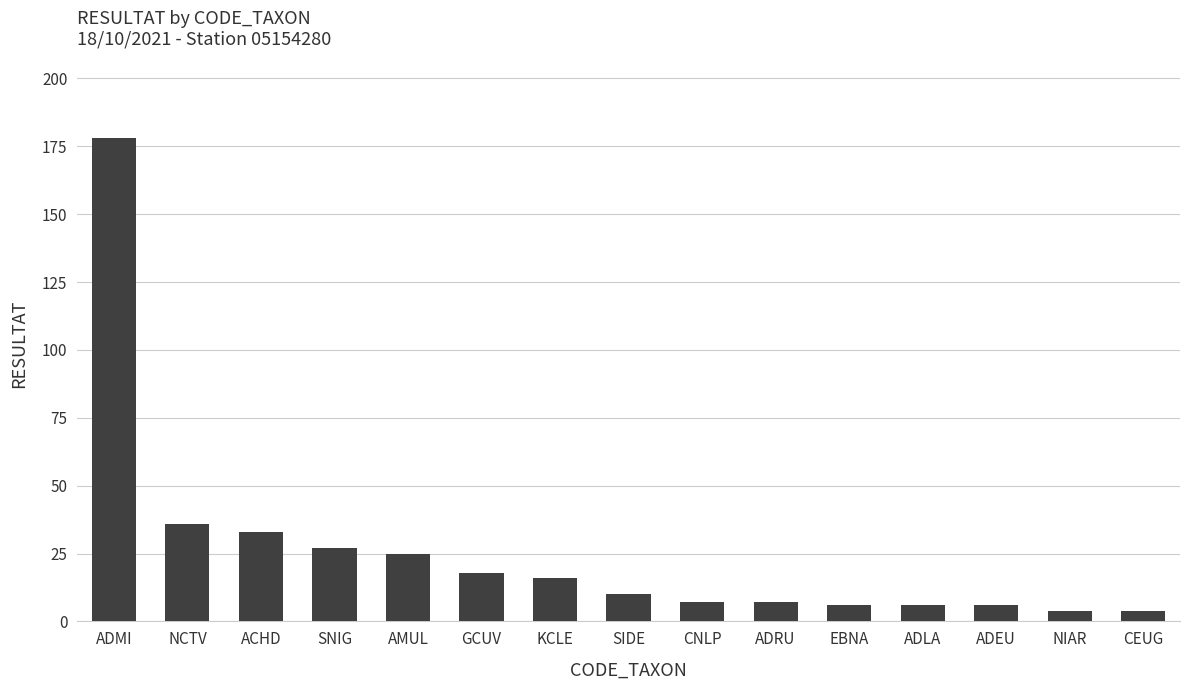

Which category has the highest value across all series?

ADMI